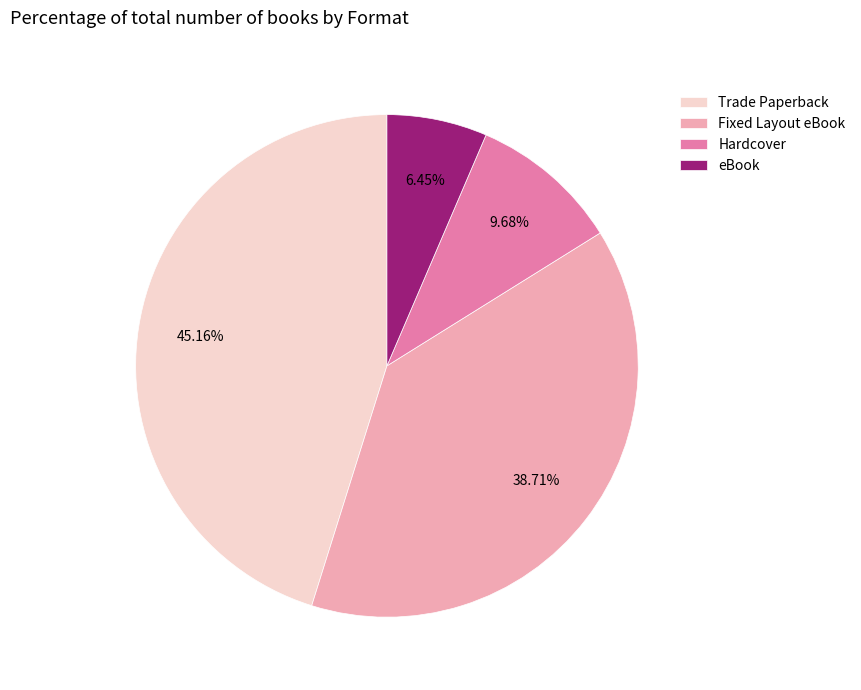

Is it true that Fixed Layout eBook is 39% of the pie?

True